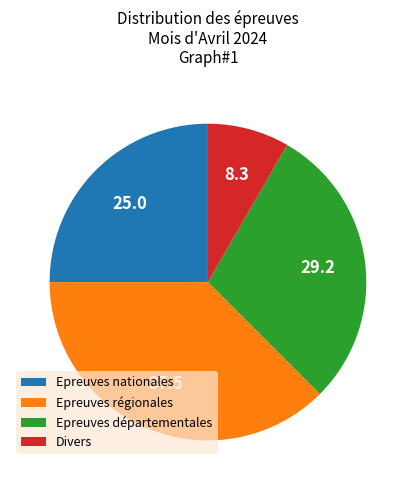

Count the number of slices in the pie.

4